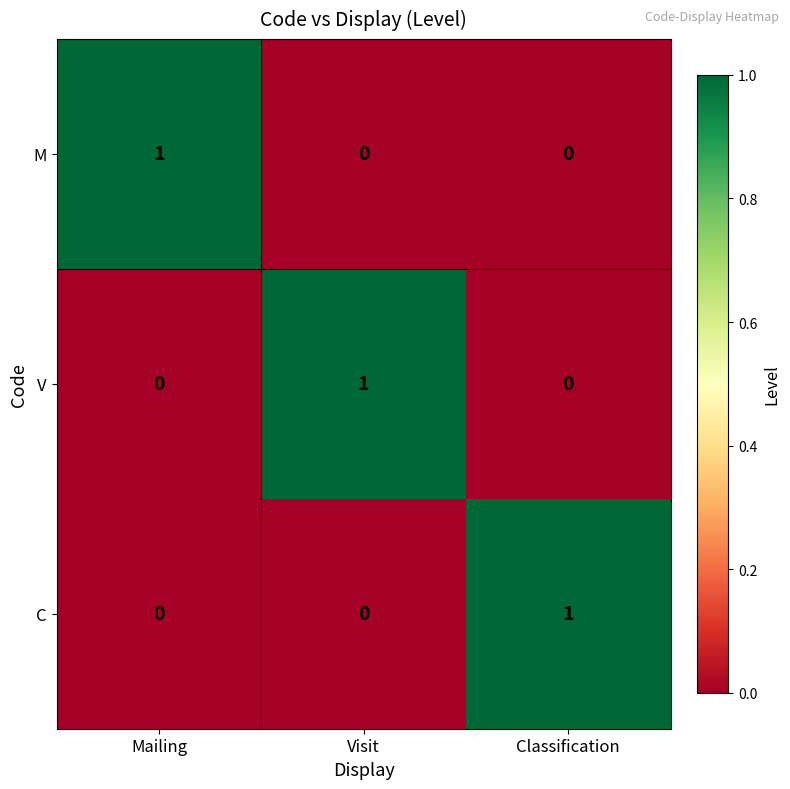

Is it true that M equals 0 at Visit?

True